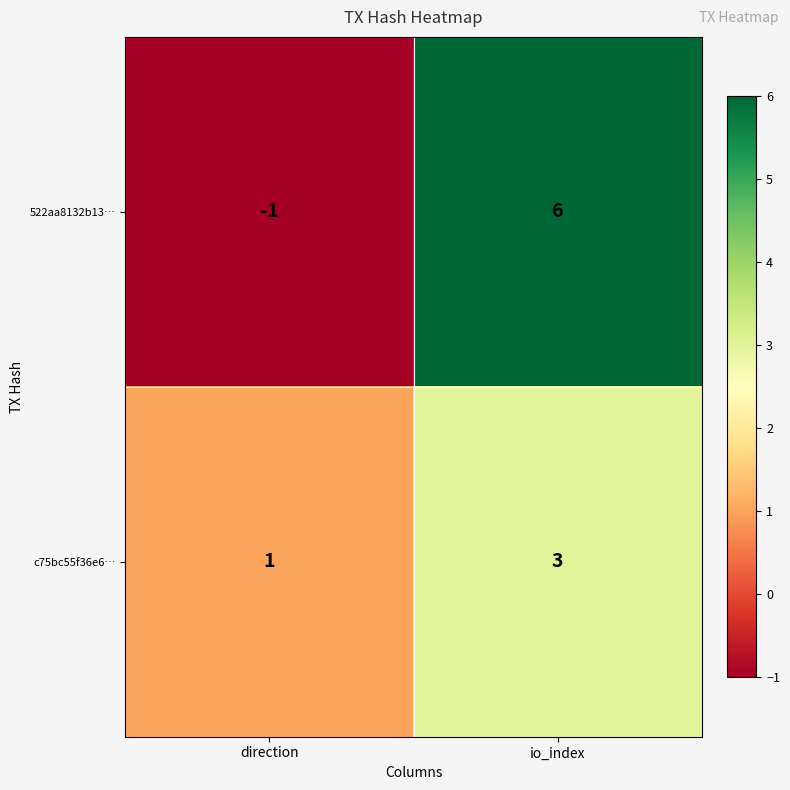

At which category does the chart reach its minimum across all series?

direction